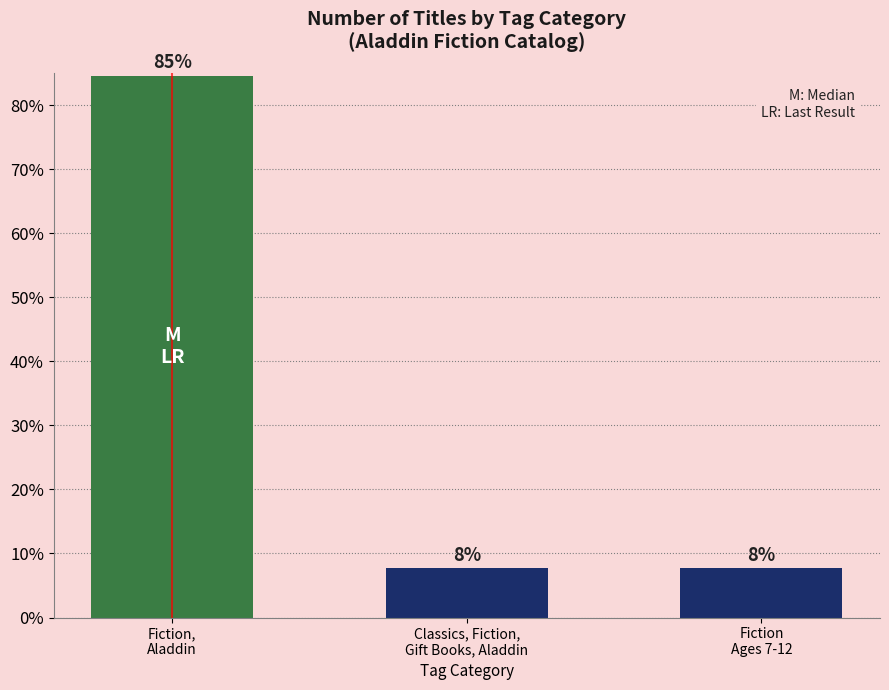

Does the chart contain any negative values?

No